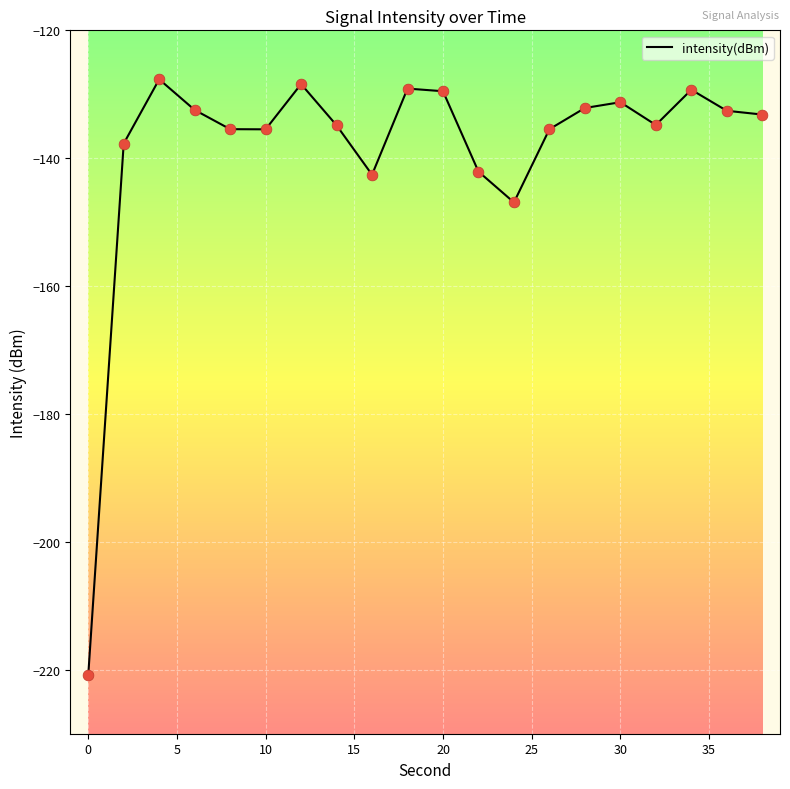

What is the maximum value shown in the chart?

-127.7